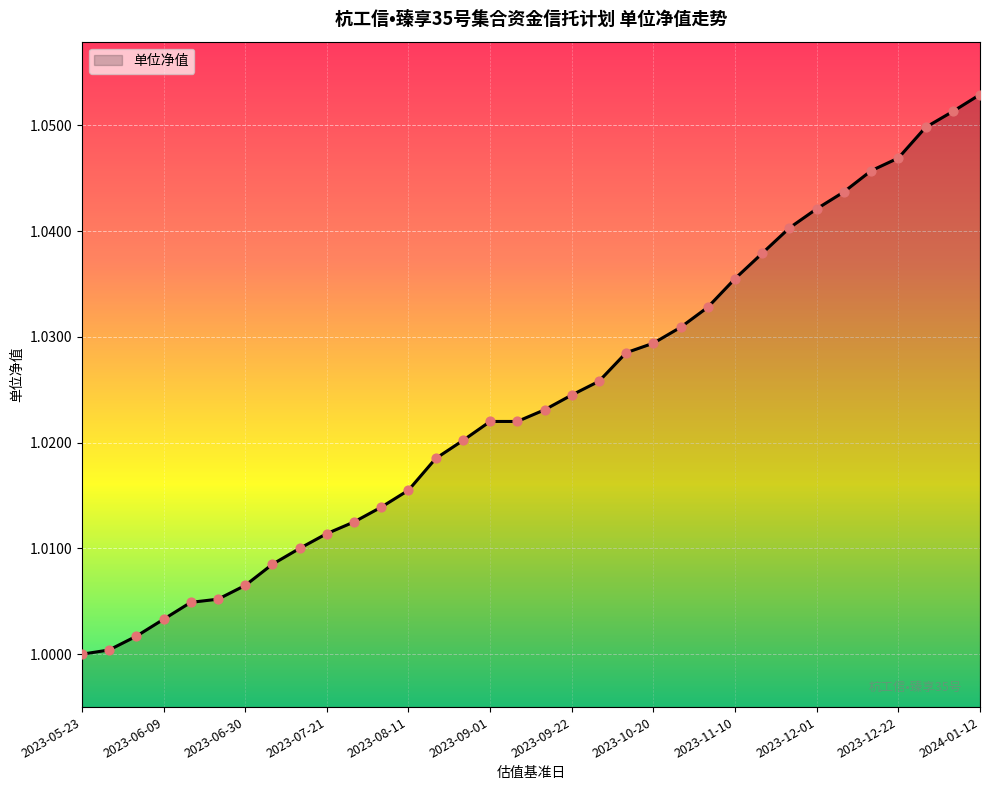

How many lines are shown in the chart?

1